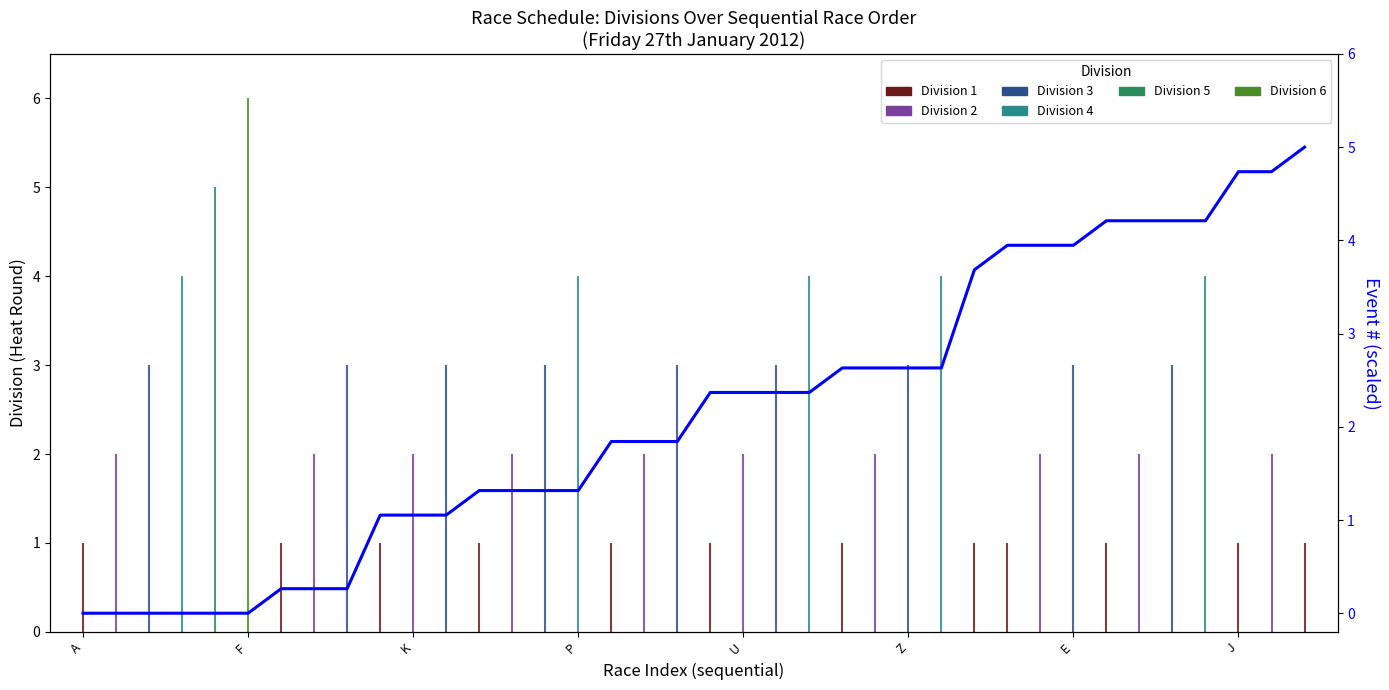

Is this an area chart (filled region under the line)?

No